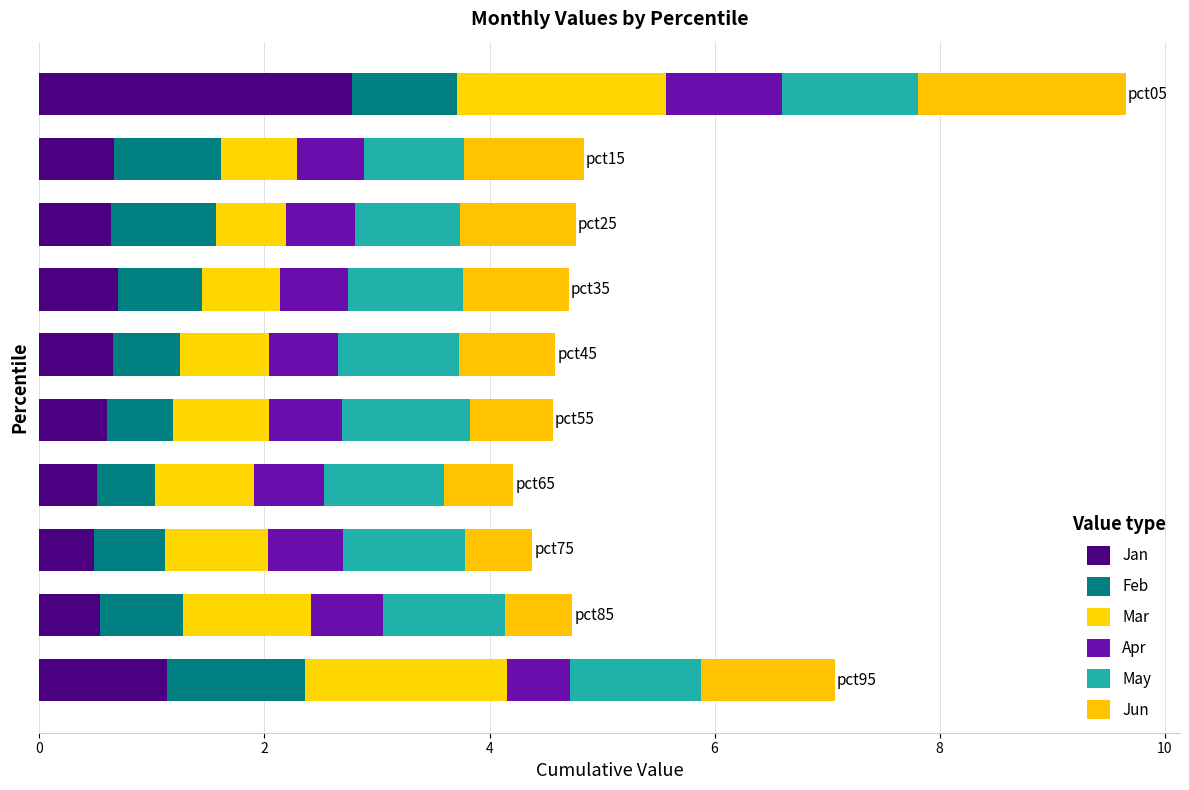

How many data points does each series have?

10